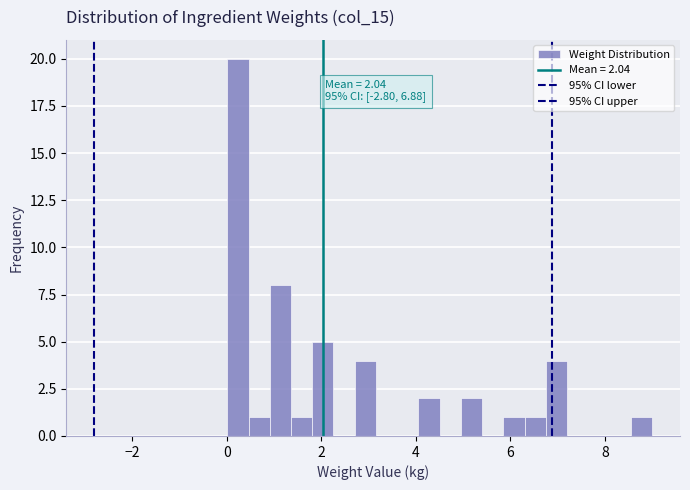

Read against the x-axis, roughly where is the centre of the tallest bar?

0.2